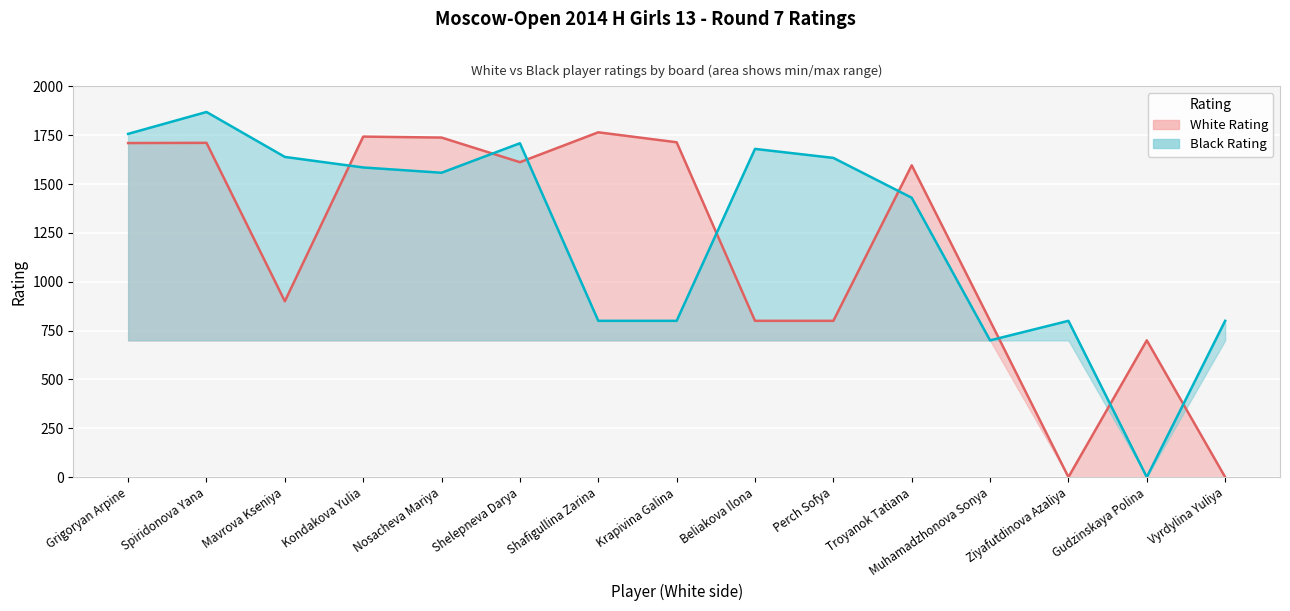

Rank the series at Shelepneva Darya from lowest to highest value.

White Rating, Black Rating